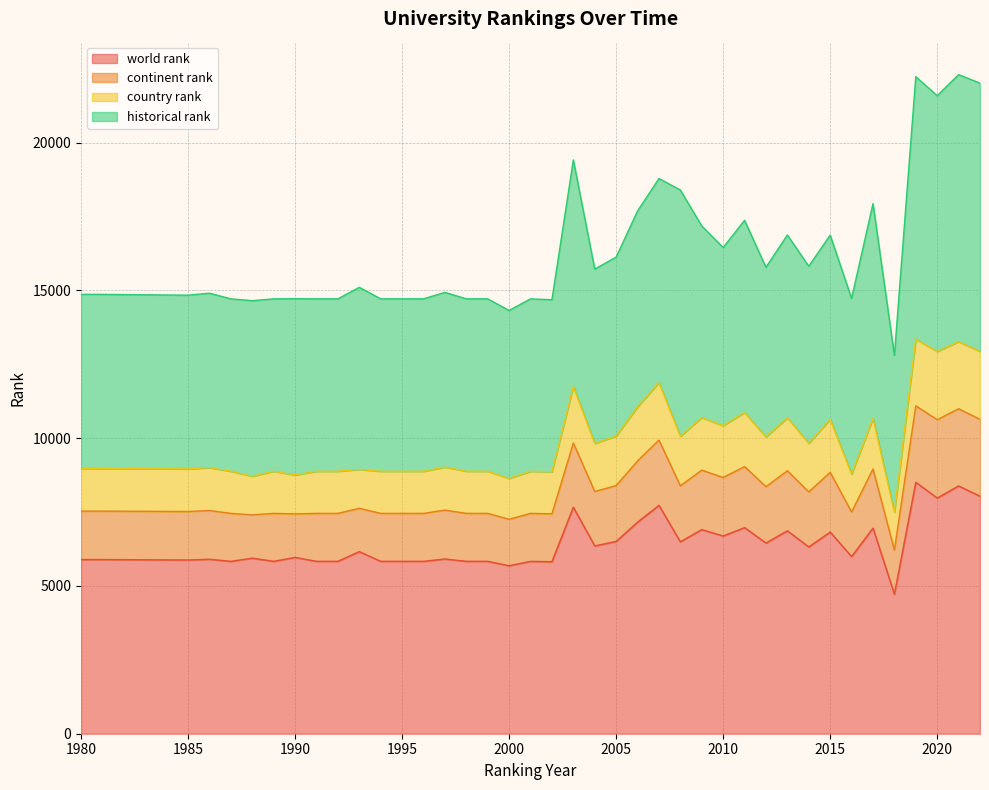

What is the minimum value for world rank?

4721.0